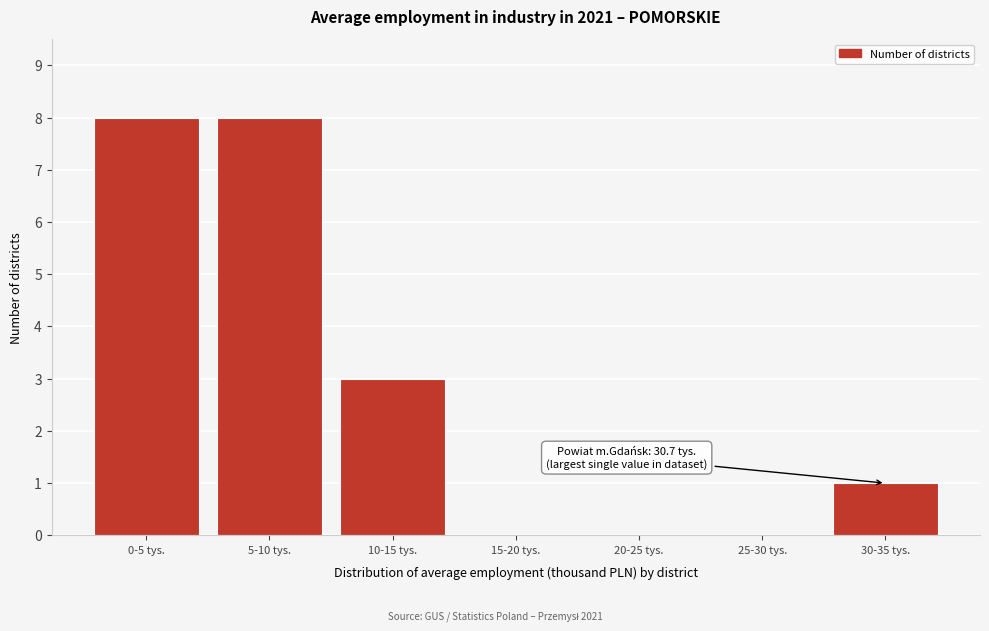

Reading left to right, list all the values displayed in this chart.

0-5 tys.=8	5-10 tys.=8	10-15 tys.=3	15-20 tys.=0	20-25 tys.=0	25-30 tys.=0	30-35 tys.=1